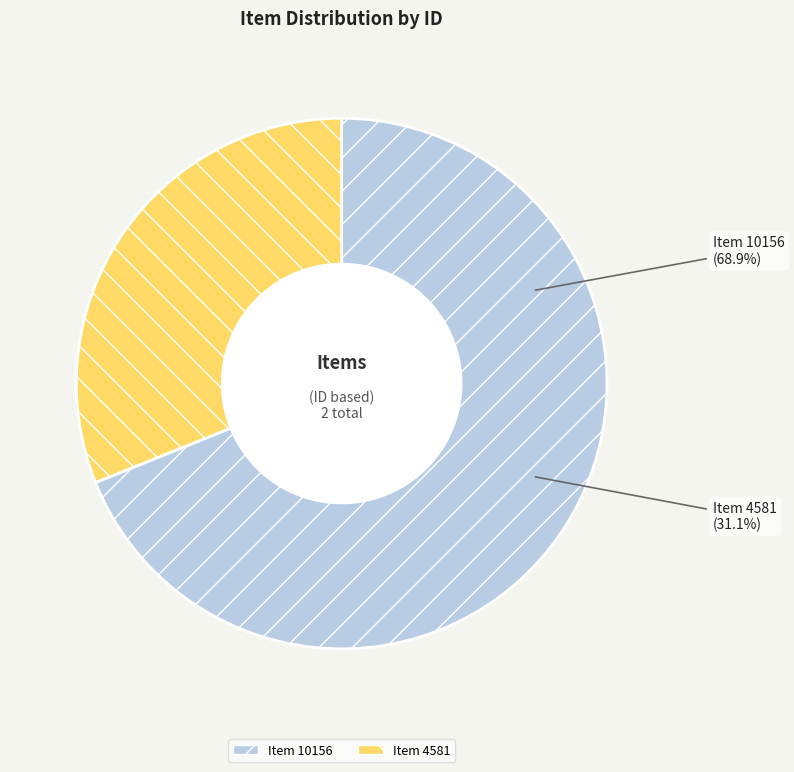

The Item 10156 slice represents 55% of the pie. True or false?

False